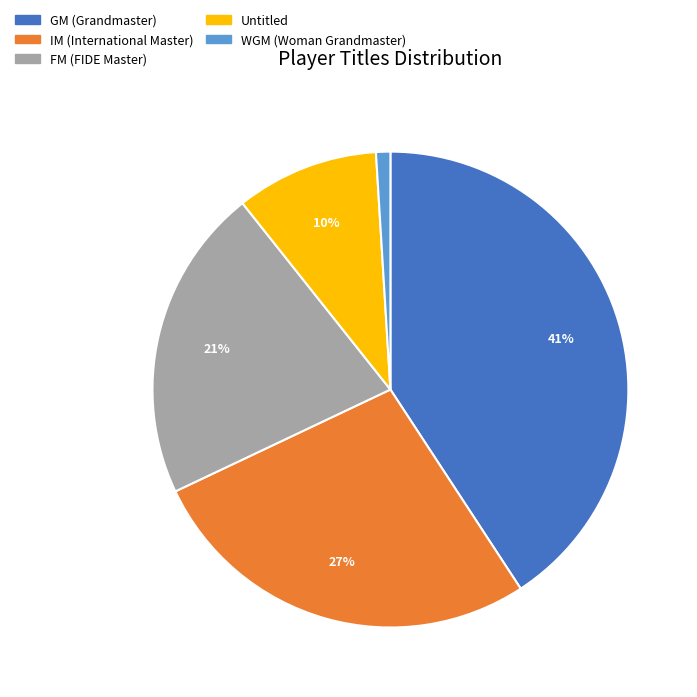

To the nearest percent, what is the average slice percentage?

20%